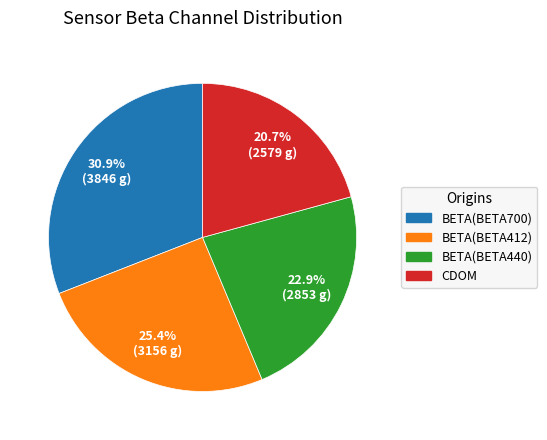

Between BETA(BETA412) and CDOM, which is larger?

BETA(BETA412)